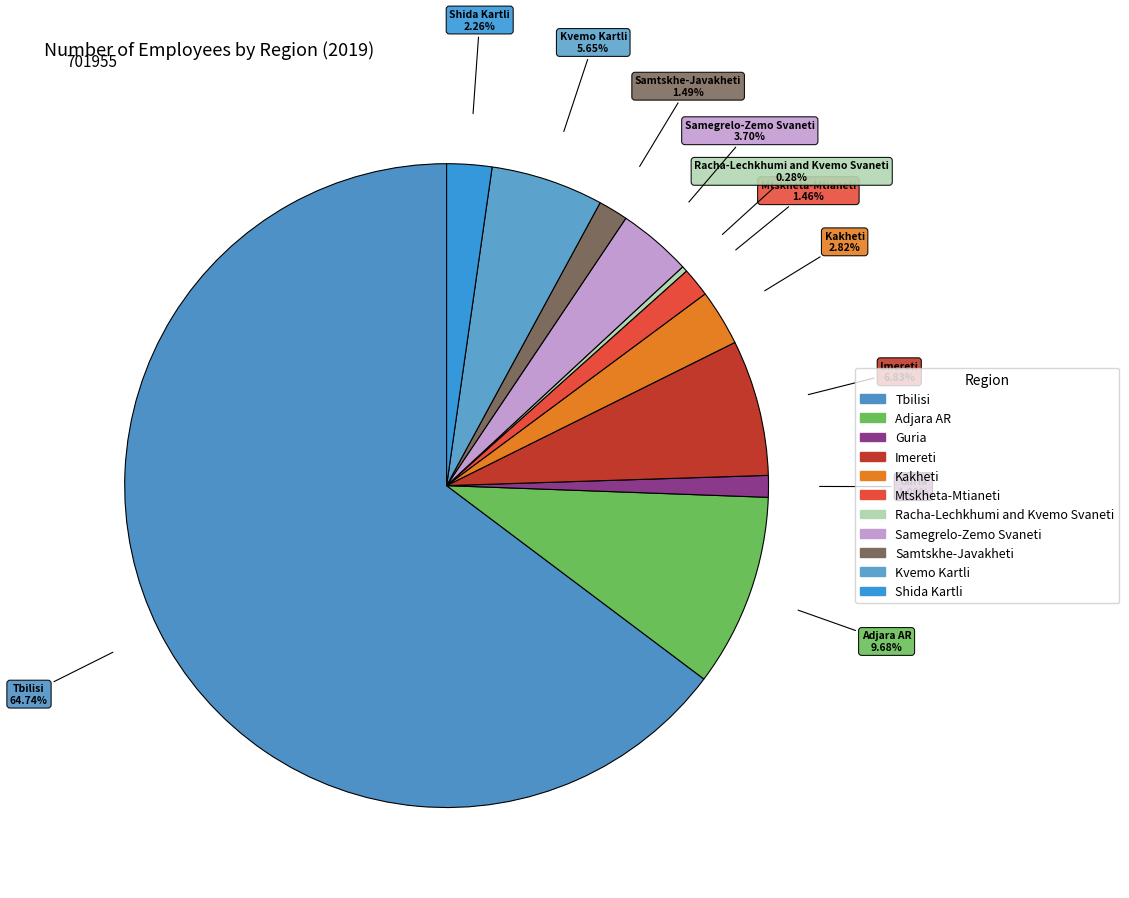

How many segments does this pie chart have?

11